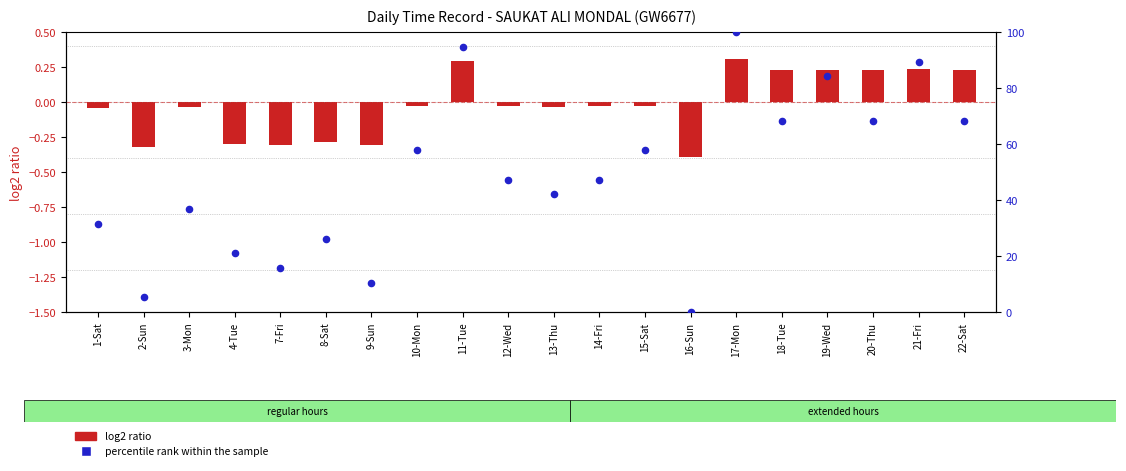

At which category is the sum across all series the highest?

17-Mon